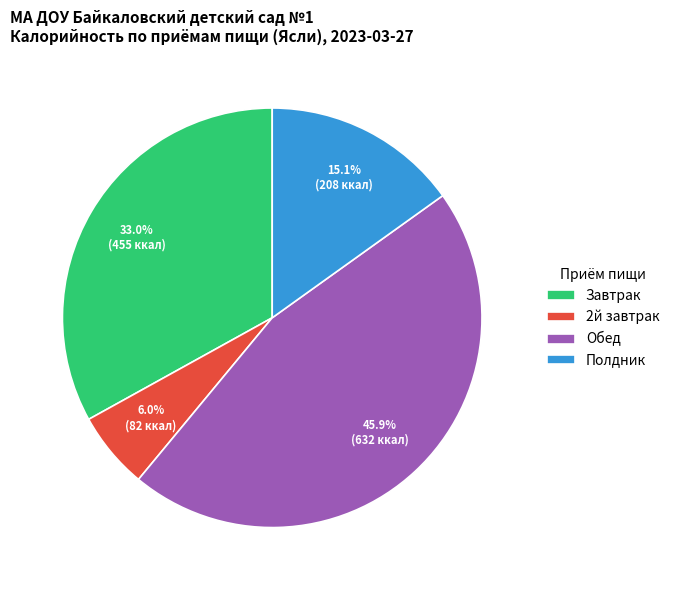

Rank the categories by value from lowest to highest.

2й завтрак, Полдник, Завтрак, Обед